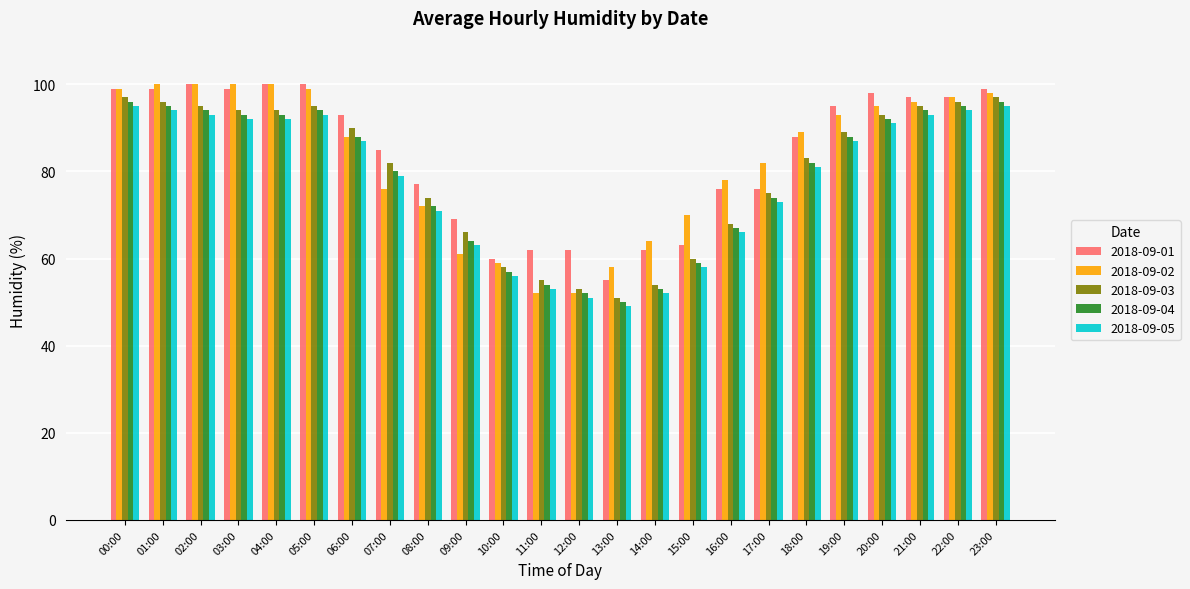

What is the label of the 5th bar from the left?

04:00